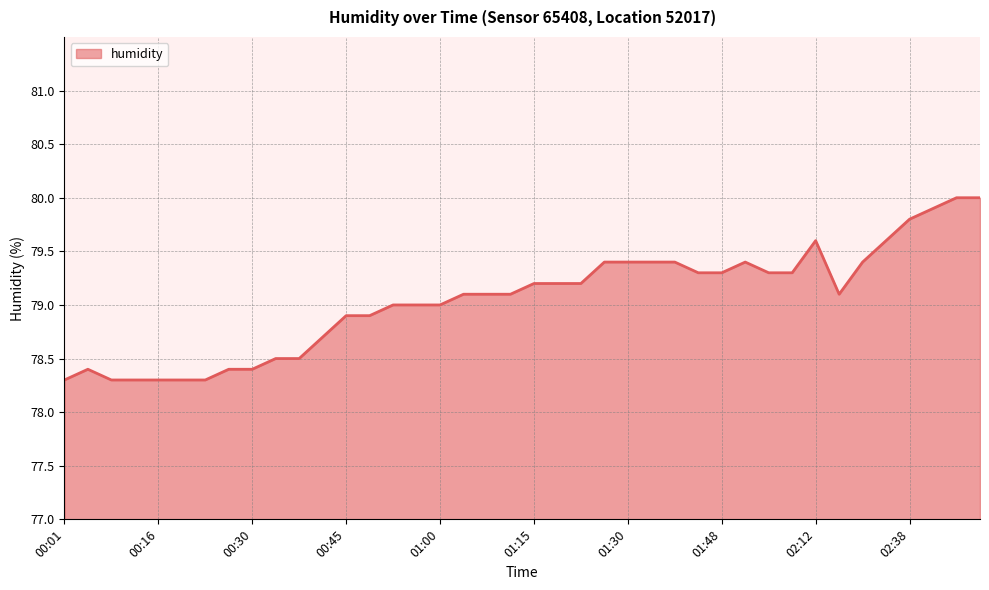

What is the minimum value shown in the chart?

78.3